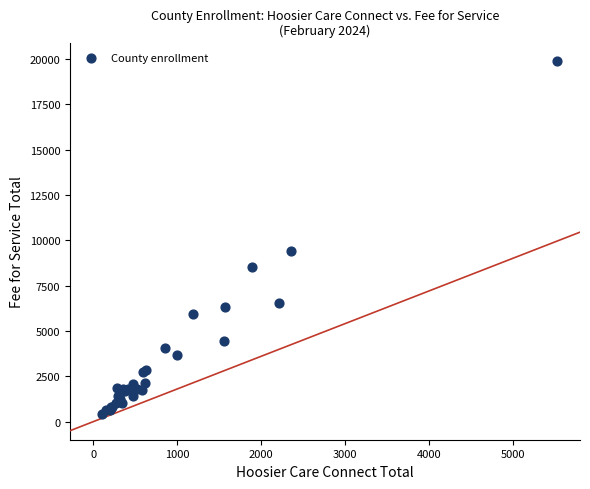

What Y value in the scatter plot is closest to 10176?

9408